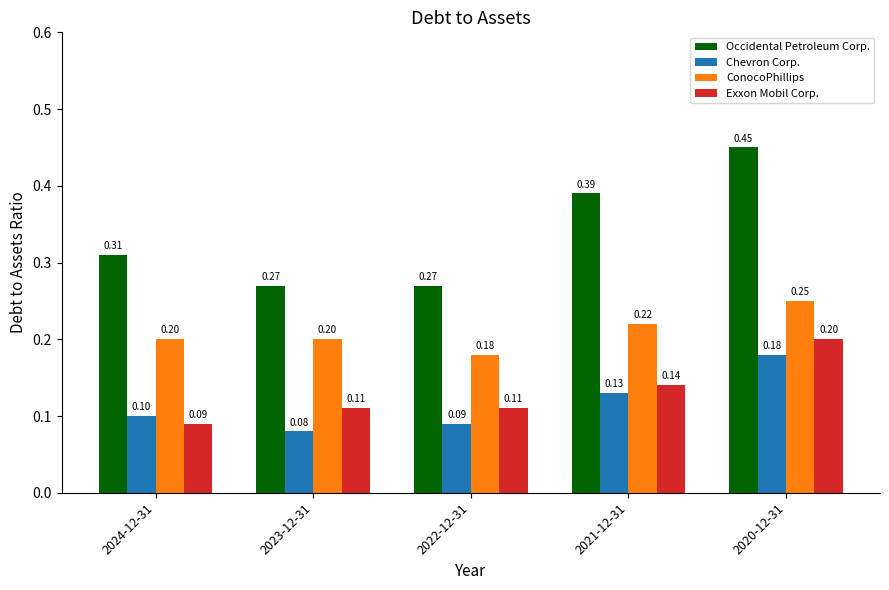

Which series changed the most between 2024-12-31 and 2023-12-31?

Occidental Petroleum Corp.